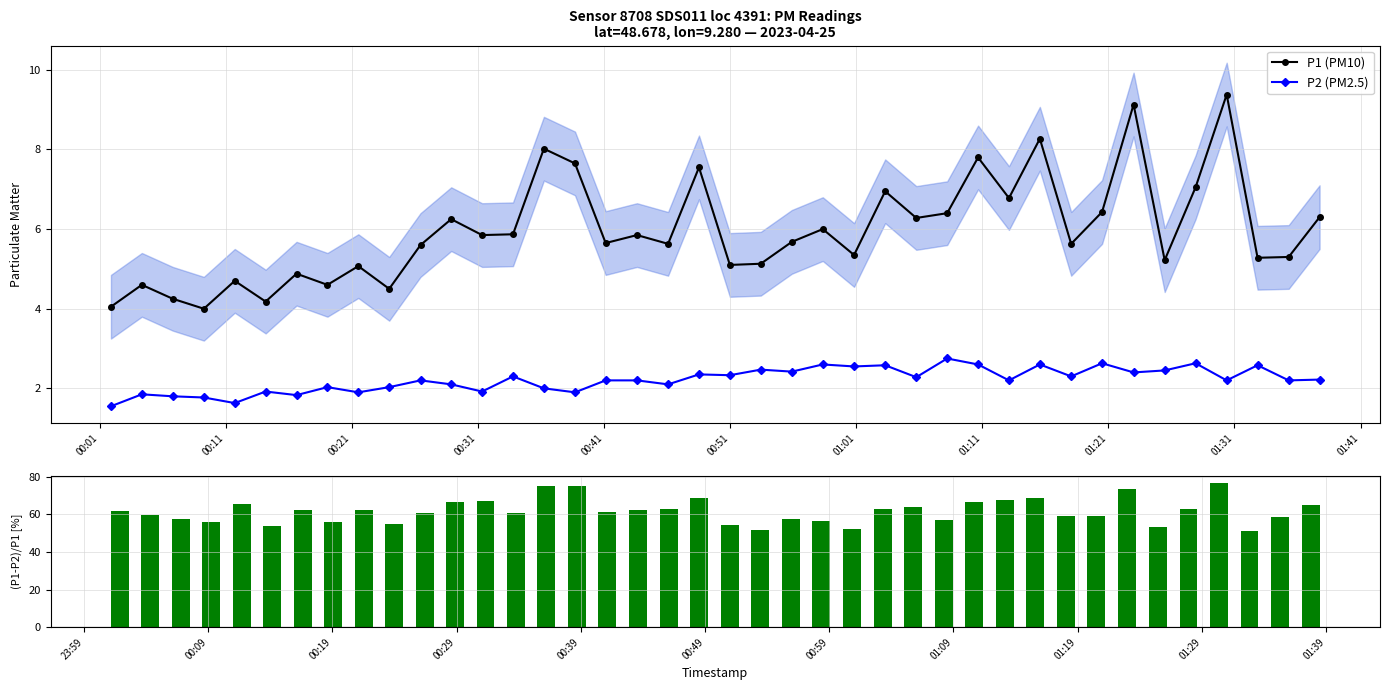

True or false: P2 (PM2.5) has more than 1 points higher than both neighbors.

True